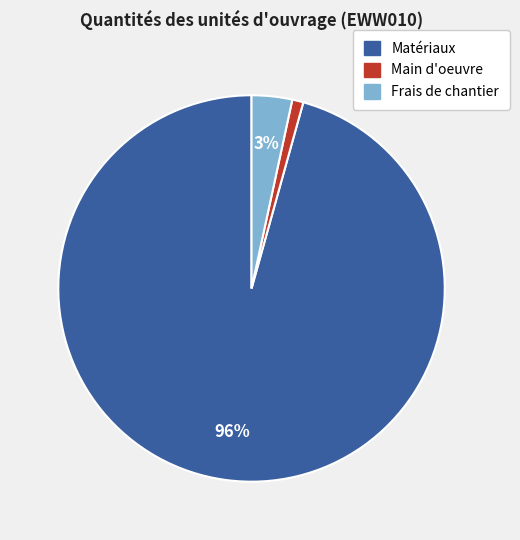

What is the largest slice in the pie chart?

Matériaux